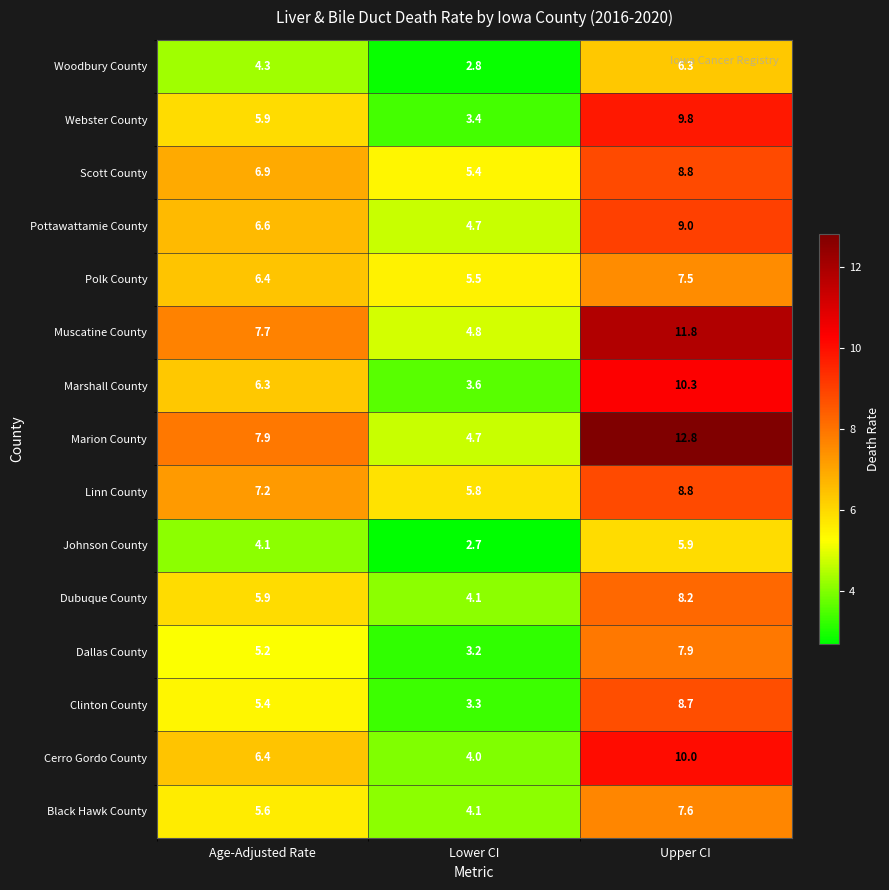

What is the minimum value shown in the chart?

2.7